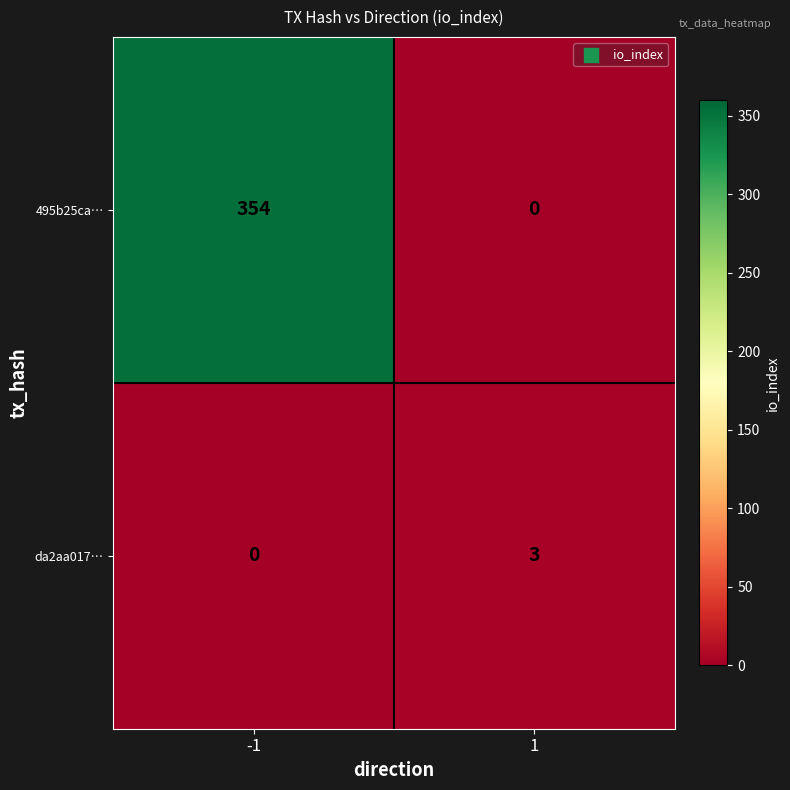

Reading left to right, what are all the values shown in this chart?

495b25ca…: 354	0
da2aa017…: 0	3